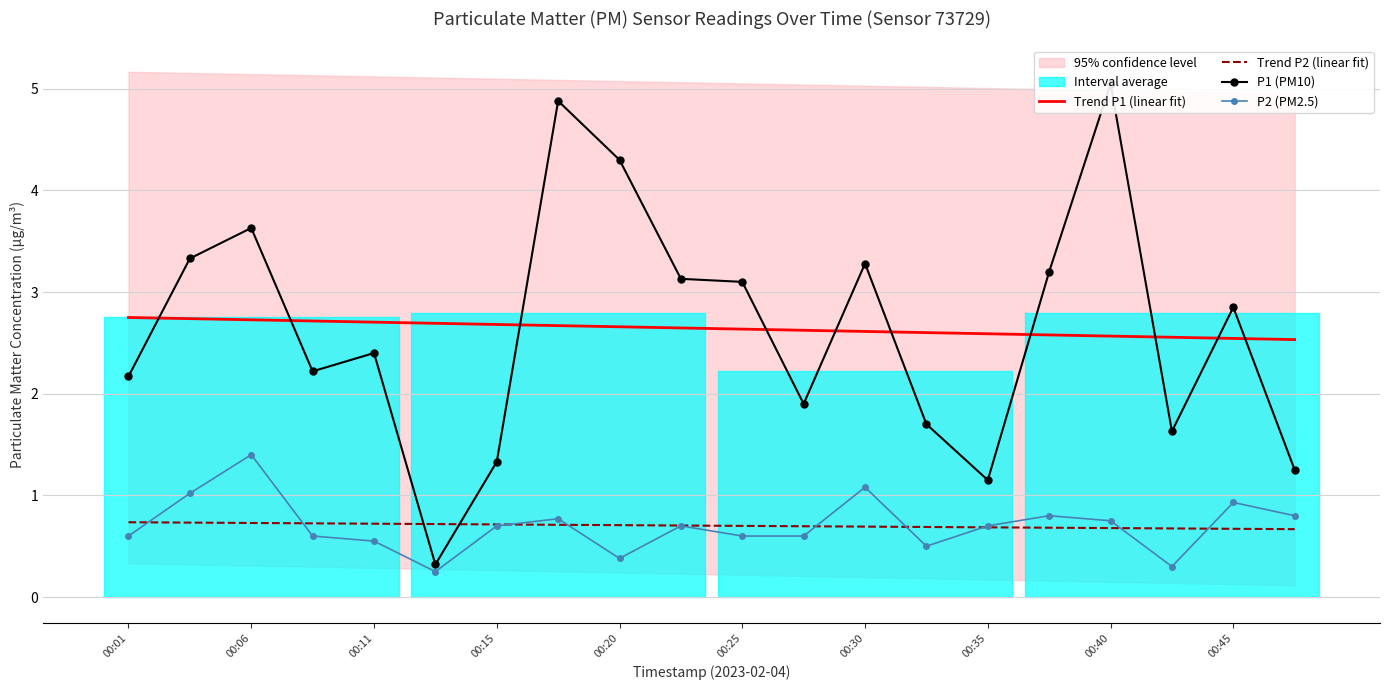

How many lines are shown in the chart?

4